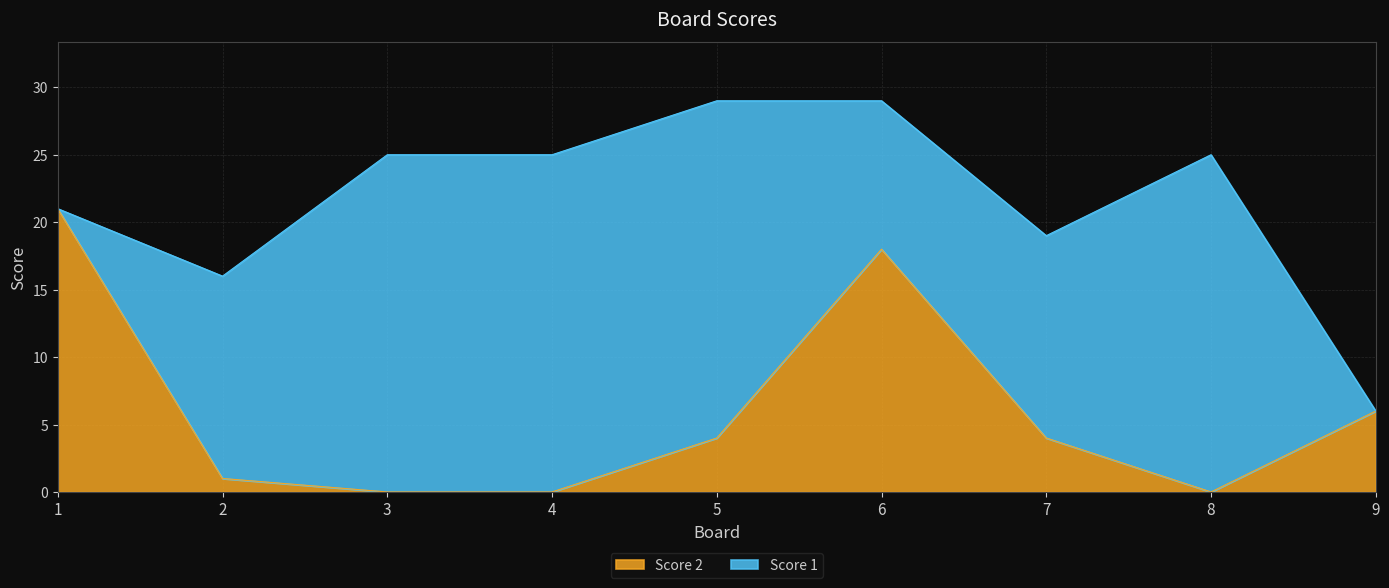

Reading left to right, list all the values displayed in this chart.

21	1	0	0	4	18	4	0	6